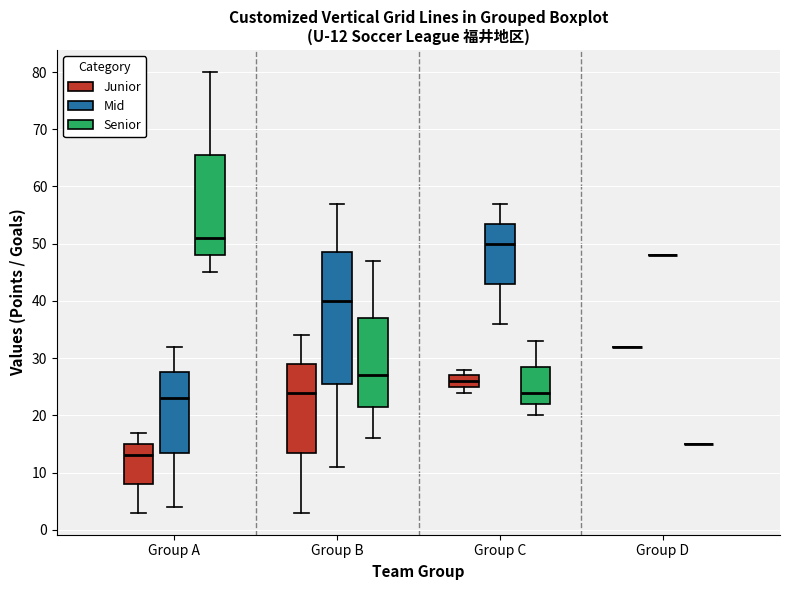

Comparing the boxes themselves (not the whiskers), which one is the tallest?

Group B (Mid)